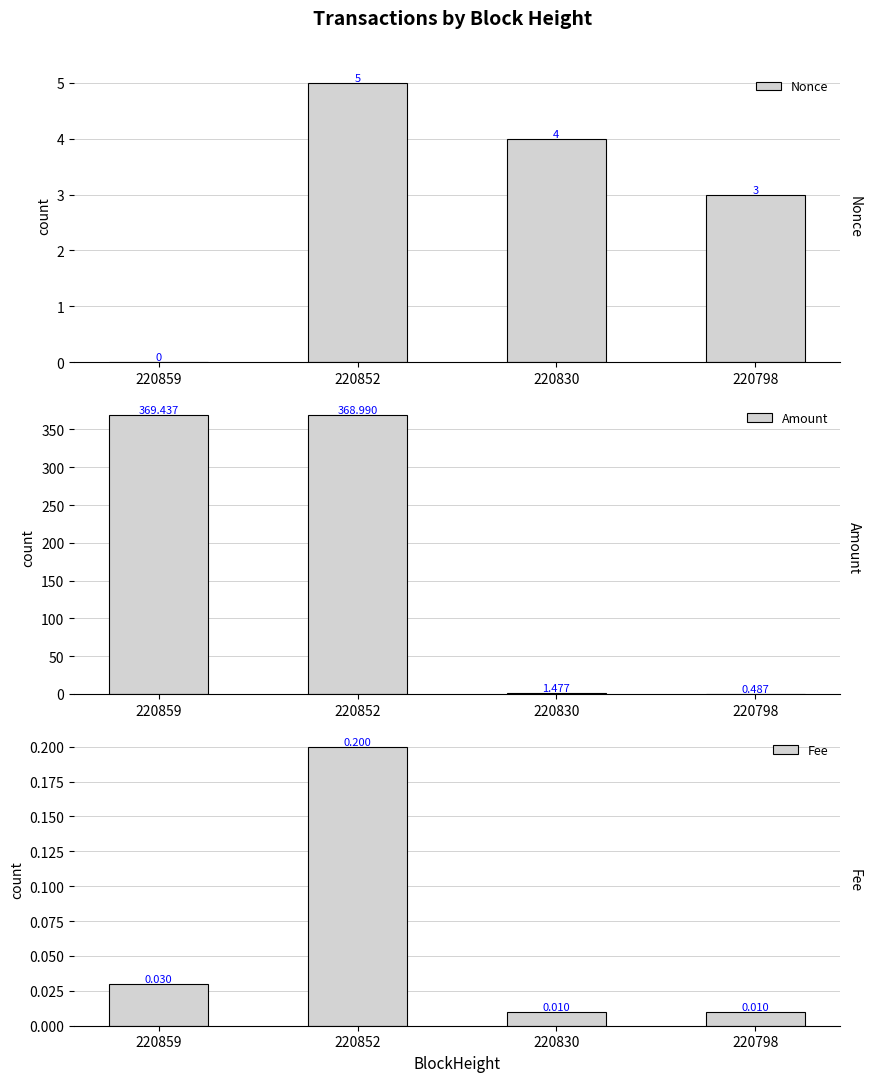

What is the total value across all series at 220798?

3.5